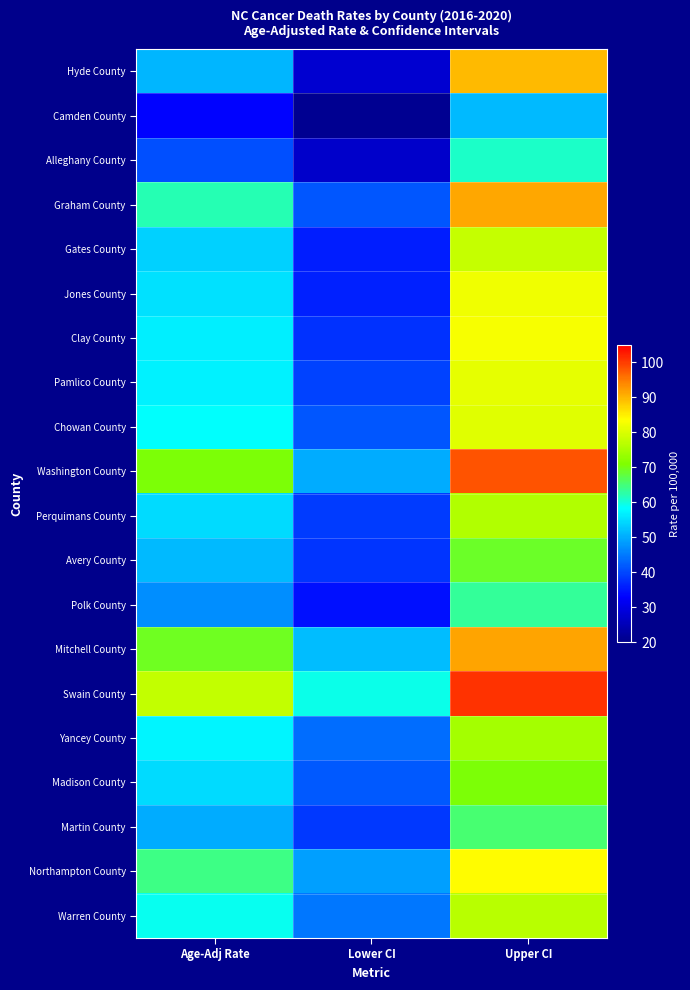

At which category does the chart reach its minimum across all series?

Lower CI